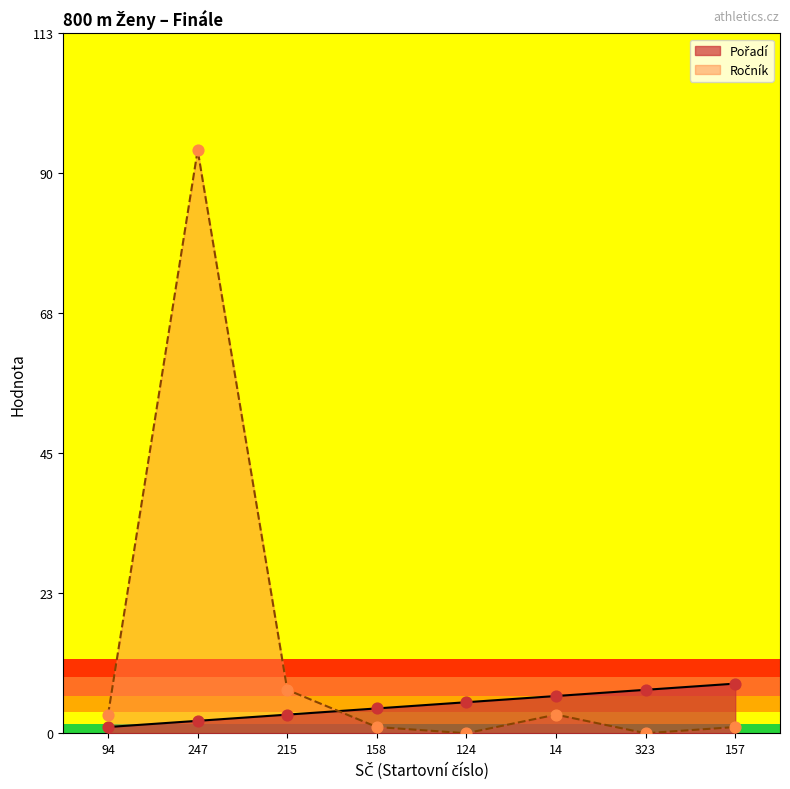

Which series contains the highest Y value?

Ročník